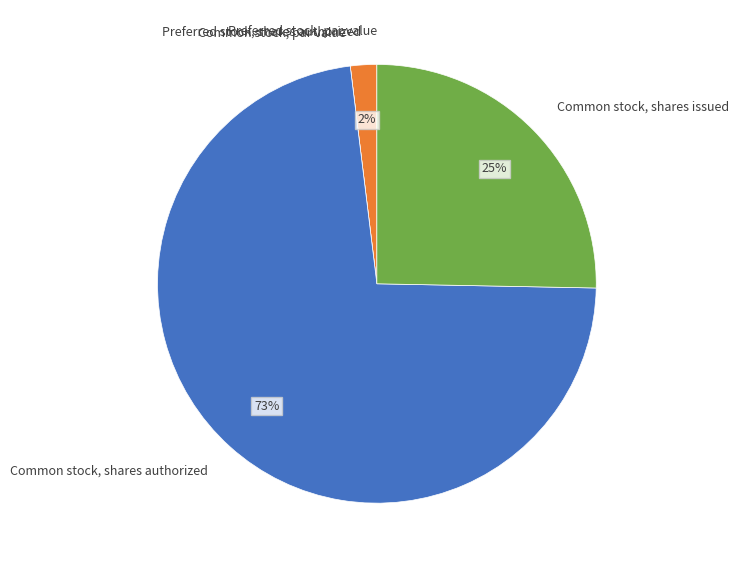

Which category has the biggest portion of the pie?

Common stock, shares authorized